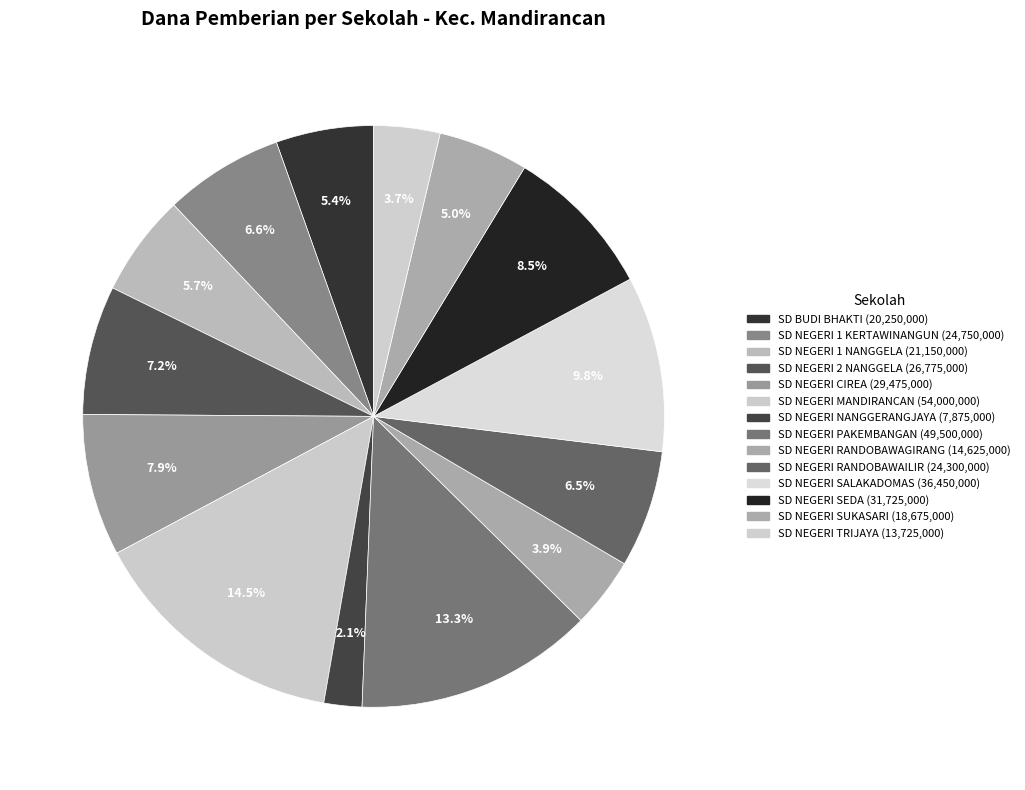

Is SD NEGERI 1 KERTAWINANGUN the majority of the pie?

No